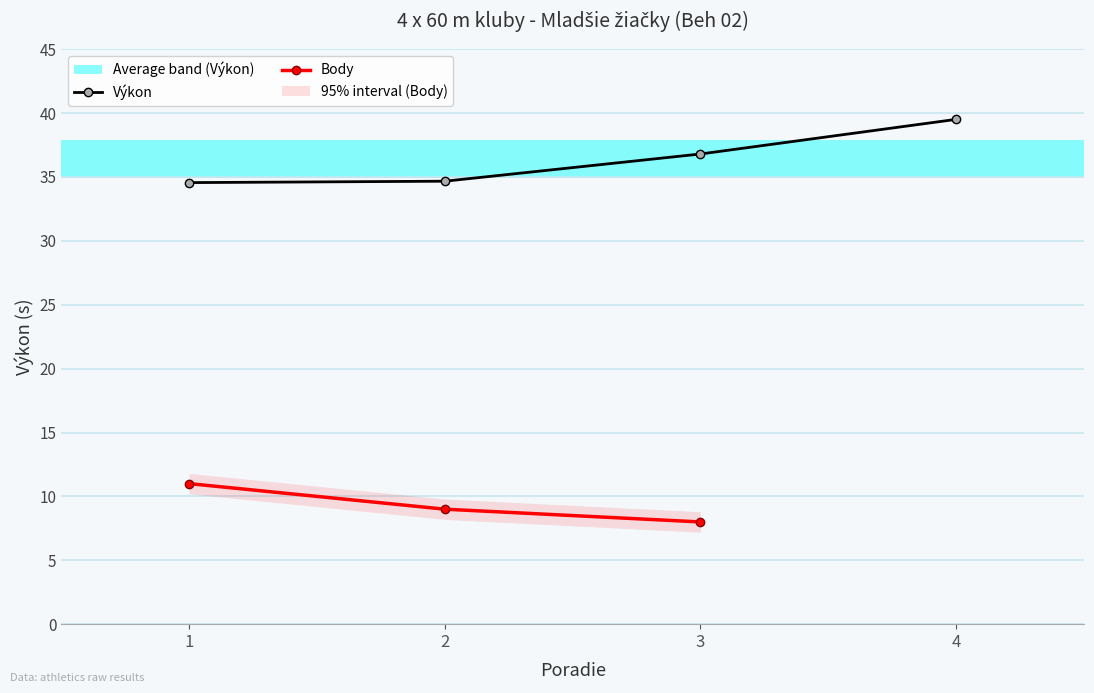

Reading left to right, extract all data points from this chart.

34.6	34.7	36.8	39.5